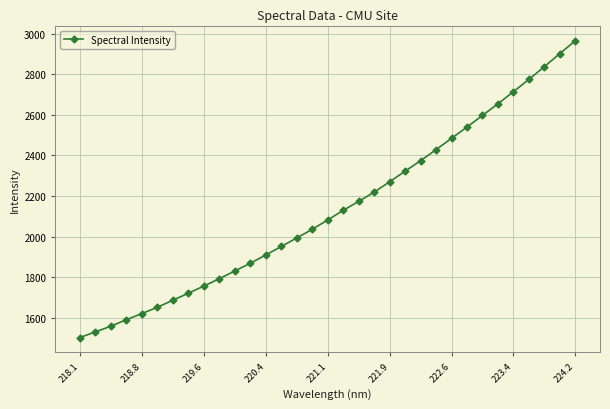

What is the difference between the maximum and minimum values?

1460.4